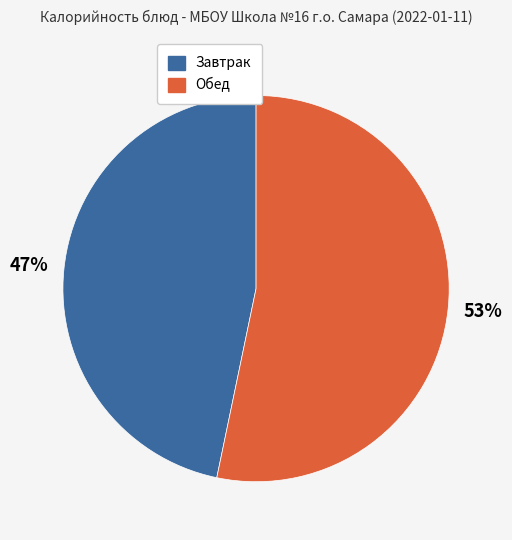

To the nearest percent, what is the average slice percentage?

50%